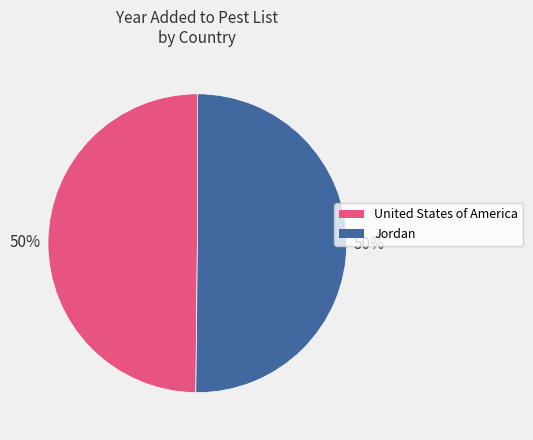

What is the ratio of the value at Jordan to the value at United States of America?

1.0